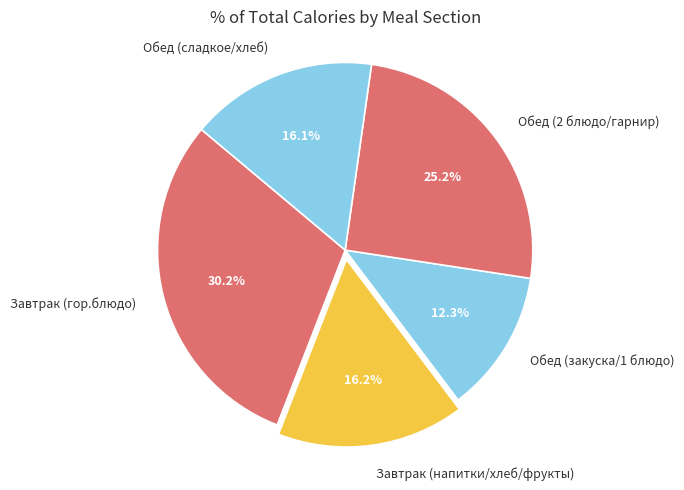

Which category has the smallest portion of the pie?

Обед (закуска/1 блюдо)